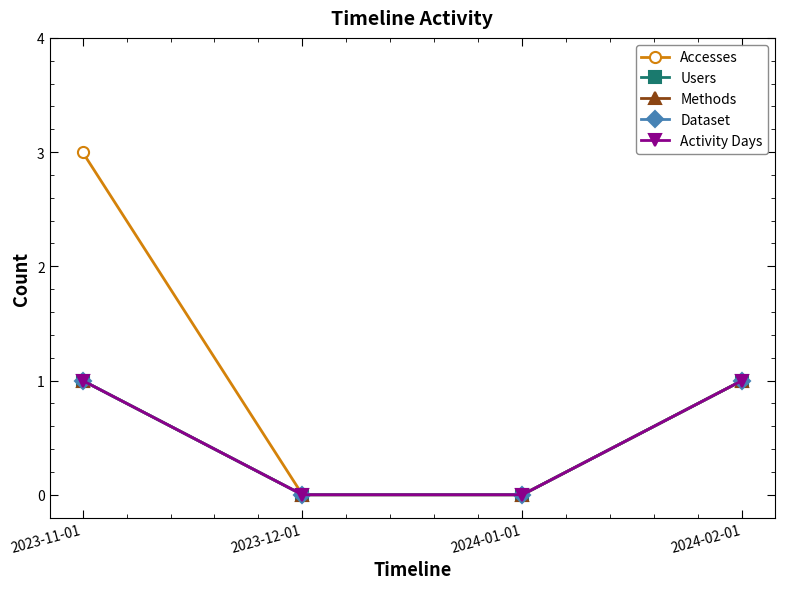

True or false: Accesses has more than 1 points higher than both neighbors.

False